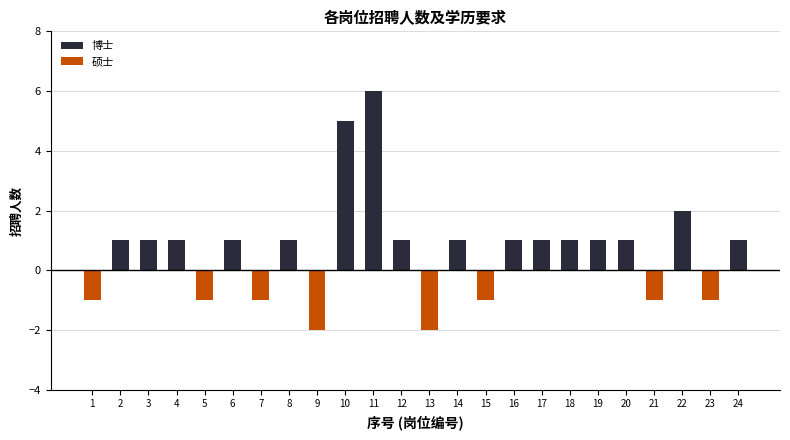

List the series in order of their overall mean, lowest first.

硕士, 博士